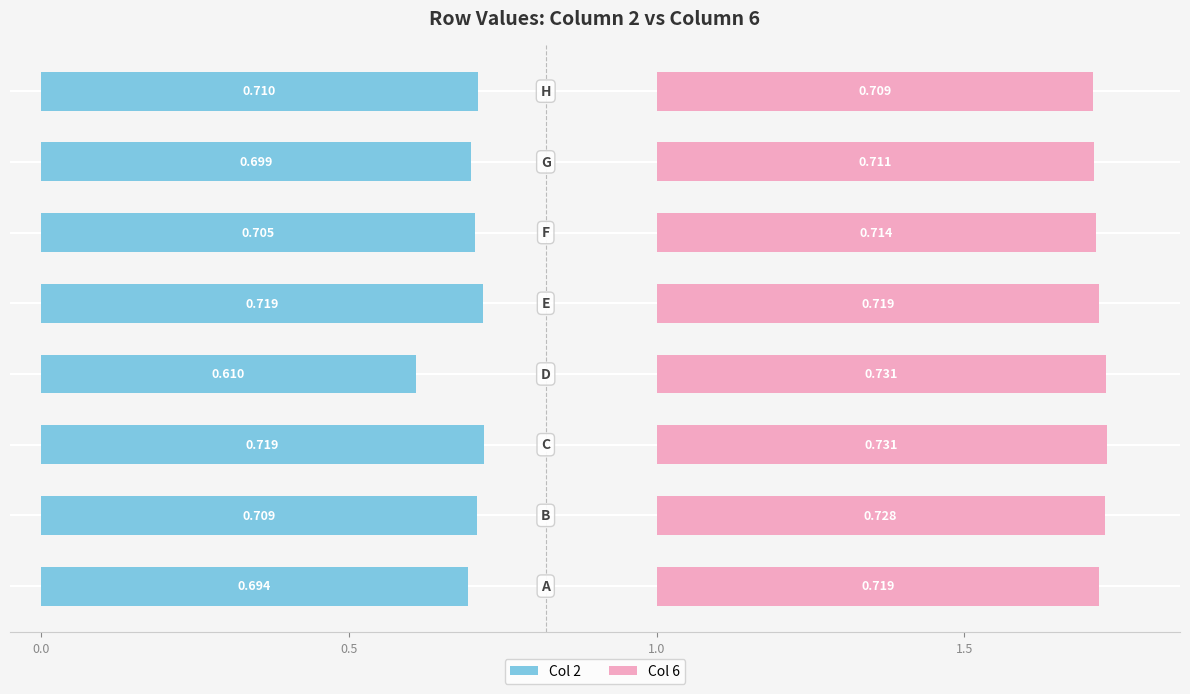

What is the maximum value for Col 6?

0.7